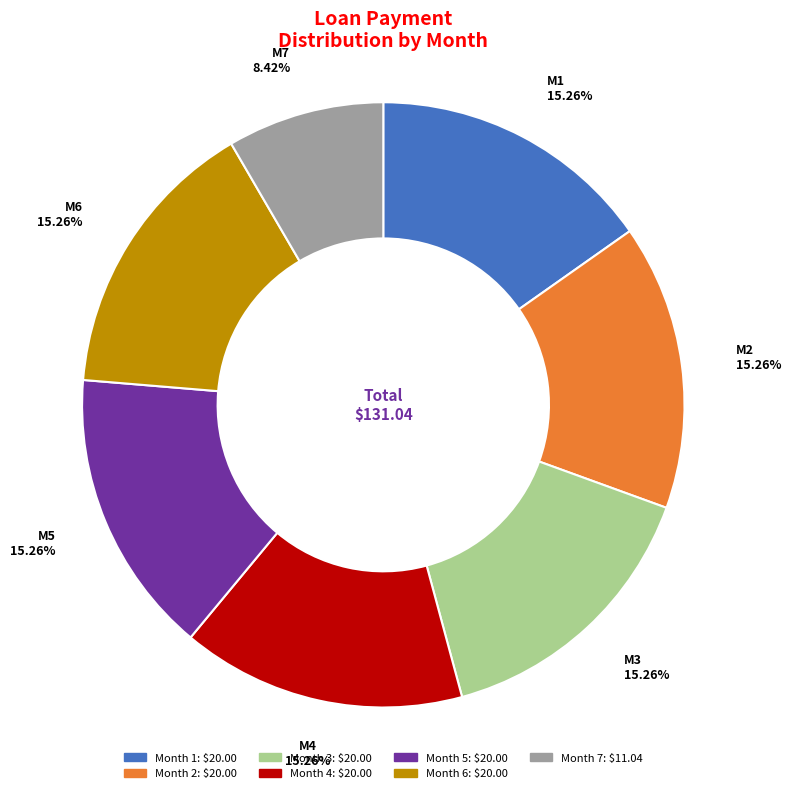

What is the total percentage of Month 4 and Month 6?

30.5%